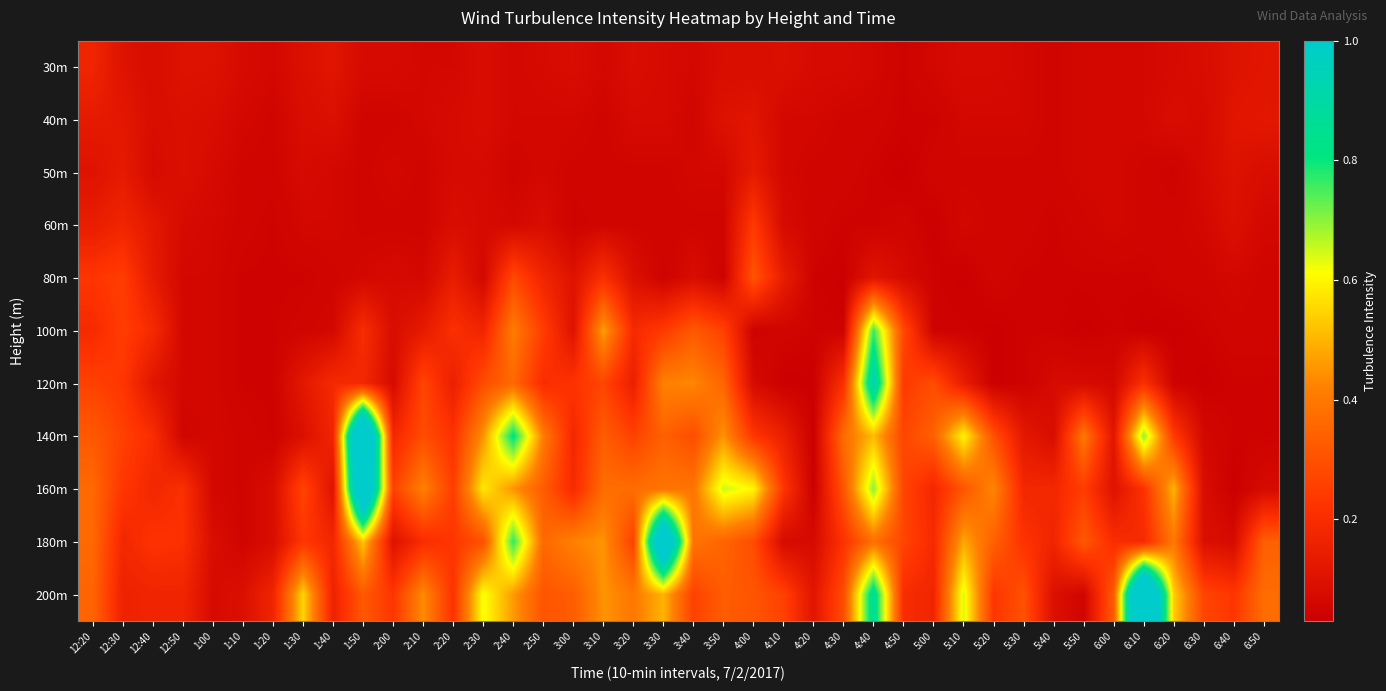

Reading left to right, transcribe all the data shown in this chart.

30m: 12:20=0.2	12:30=0.1	12:40=0.1	12:50=0.1	1:00=0.1	1:10=0.1	1:20=0.1	1:30=0.1	1:40=0.1	1:50=0.1	2:00=0.1	2:10=0.1	2:20=0.1	2:30=0.1	2:40=0.1	2:50=0.1	3:00=0.1	3:10=0.1	3:20=0.1	3:30=0.1	3:40=0.1	3:50=0.1	4:00=0.1	4:10=0.1	4:20=0.1	4:30=0.1	4:40=0.1	4:50=0.0	5:00=0.1	5:10=0.1	5:20=0.1	5:30=0.1	5:40=0.1	5:50=0.1	6:00=0.1	6:10=0.1	6:20=0.1	6:30=0.1	6:40=0.1	6:50=0.1
40m: 12:20=0.1	12:30=0.1	12:40=0.1	12:50=0.1	1:00=0.1	1:10=0.1	1:20=0.1	1:30=0.1	1:40=0.1	1:50=0.1	2:00=0.1	2:10=0.1	2:20=0.1	2:30=0.1	2:40=0.1	2:50=0.1	3:00=0.1	3:10=0.1	3:20=0.1	3:30=0.1	3:40=0.1	3:50=0.1	4:00=0.1	4:10=0.1	4:20=0.1	4:30=0.1	4:40=0.1	4:50=0.0	5:00=0.0	5:10=0.1	5:20=0.1	5:30=0.1	5:40=0.1	5:50=0.1	6:00=0.1	6:10=0.1	6:20=0.1	6:30=0.1	6:40=0.1	6:50=0.1
50m: 12:20=0.1	12:30=0.1	12:40=0.1	12:50=0.1	1:00=0.1	1:10=0.1	1:20=0.1	1:30=0.1	1:40=0.1	1:50=0.1	2:00=0.1	2:10=0.1	2:20=0.1	2:30=0.1	2:40=0.1	2:50=0.1	3:00=0.1	3:10=0.1	3:20=0.1	3:30=0.1	3:40=0.1	3:50=0.1	4:00=0.1	4:10=0.1	4:20=0.1	4:30=0.1	4:40=0.0	4:50=0.0	5:00=0.1	5:10=0.1	5:20=0.1	5:30=0.1	5:40=0.1	5:50=0.1	6:00=0.1	6:10=0.1	6:20=0.0	6:30=0.1	6:40=0.1	6:50=0.1
60m: 12:20=0.1	12:30=0.2	12:40=0.1	12:50=0.1	1:00=0.1	1:10=0.1	1:20=0.0	1:30=0.1	1:40=0.1	1:50=0.1	2:00=0.1	2:10=0.1	2:20=0.1	2:30=0.1	2:40=0.1	2:50=0.1	3:00=0.0	3:10=0.1	3:20=0.1	3:30=0.1	3:40=0.1	3:50=0.1	4:00=0.2	4:10=0.1	4:20=0.1	4:30=0.0	4:40=0.0	4:50=0.1	5:00=0.0	5:10=0.1	5:20=0.1	5:30=0.1	5:40=0.0	5:50=0.1	6:00=0.1	6:10=0.1	6:20=0.1	6:30=0.1	6:40=0.1	6:50=0.1
80m: 12:20=0.2	12:30=0.2	12:40=0.1	12:50=0.1	1:00=0.1	1:10=0.0	1:20=0.0	1:30=0.0	1:40=0.1	1:50=0.1	2:00=0.1	2:10=0.1	2:20=0.1	2:30=0.1	2:40=0.3	2:50=0.2	3:00=0.1	3:10=0.2	3:20=0.1	3:30=0.0	3:40=0.1	3:50=0.0	4:00=0.3	4:10=0.1	4:20=0.0	4:30=0.0	4:40=0.1	4:50=0.1	5:00=0.0	5:10=0.0	5:20=0.1	5:30=0.0	5:40=0.0	5:50=0.0	6:00=0.0	6:10=0.0	6:20=0.1	6:30=0.1	6:40=0.1	6:50=0.1
100m: 12:20=0.2	12:30=0.2	12:40=0.2	12:50=0.1	1:00=0.1	1:10=0.0	1:20=0.0	1:30=0.1	1:40=0.1	1:50=0.2	2:00=0.1	2:10=0.1	2:20=0.2	2:30=0.2	2:40=0.4	2:50=0.2	3:00=0.1	3:10=0.5	3:20=0.2	3:30=0.2	3:40=0.3	3:50=0.3	4:00=0.0	4:10=0.1	4:20=0.0	4:30=0.0	4:40=0.8	4:50=0.3	5:00=0.0	5:10=0.0	5:20=0.0	5:30=0.0	5:40=0.0	5:50=0.0	6:00=0.0	6:10=0.0	6:20=0.0	6:30=0.0	6:40=0.1	6:50=0.1
120m: 12:20=0.3	12:30=0.2	12:40=0.1	12:50=0.1	1:00=0.1	1:10=0.0	1:20=0.0	1:30=0.1	1:40=0.2	1:50=0.2	2:00=0.1	2:10=0.3	2:20=0.1	2:30=0.3	2:40=0.4	2:50=0.2	3:00=0.2	3:10=0.3	3:20=0.1	3:30=0.4	3:40=0.4	3:50=0.3	4:00=0.1	4:10=0.0	4:20=0.0	4:30=0.2	4:40=0.9	4:50=0.2	5:00=0.3	5:10=0.1	5:20=0.0	5:30=0.0	5:40=0.1	5:50=0.1	6:00=0.1	6:10=0.2	6:20=0.0	6:30=0.0	6:40=0.0	6:50=0.0
140m: 12:20=0.3	12:30=0.3	12:40=0.2	12:50=0.1	1:00=0.1	1:10=0.1	1:20=0.0	1:30=0.1	1:40=0.2	1:50=1.5	2:00=0.2	2:10=0.3	2:20=0.2	2:30=0.5	2:40=0.8	2:50=0.4	3:00=0.2	3:10=0.3	3:20=0.3	3:30=0.3	3:40=0.3	3:50=0.5	4:00=0.2	4:10=0.1	4:20=0.0	4:30=0.4	4:40=0.5	4:50=0.3	5:00=0.3	5:10=0.6	5:20=0.3	5:30=0.1	5:40=0.1	5:50=0.4	6:00=0.1	6:10=0.7	6:20=0.2	6:30=0.1	6:40=0.0	6:50=0.0
160m: 12:20=0.4	12:30=0.2	12:40=0.2	12:50=0.2	1:00=0.1	1:10=0.1	1:20=0.1	1:30=0.3	1:40=0.1	1:50=1.4	2:00=0.3	2:10=0.4	2:20=0.2	2:30=0.6	2:40=0.5	2:50=0.3	3:00=0.2	3:10=0.4	3:20=0.4	3:30=0.4	3:40=0.4	3:50=0.7	4:00=0.6	4:10=0.2	4:20=0.0	4:30=0.3	4:40=0.7	4:50=0.3	5:00=0.2	5:10=0.3	5:20=0.4	5:30=0.2	5:40=0.2	5:50=0.2	6:00=0.1	6:10=0.2	6:20=0.5	6:30=0.1	6:40=0.0	6:50=0.1
180m: 12:20=0.4	12:30=0.2	12:40=0.2	12:50=0.2	1:00=0.1	1:10=0.1	1:20=0.1	1:30=0.2	1:40=0.2	1:50=0.5	2:00=0.1	2:10=0.2	2:20=0.2	2:30=0.3	2:40=0.8	2:50=0.4	3:00=0.4	3:10=0.5	3:20=0.3	3:30=1.3	3:40=0.4	3:50=0.3	4:00=0.3	4:10=0.1	4:20=0.1	4:30=0.2	4:40=0.4	4:50=0.3	5:00=0.2	5:10=0.5	5:20=0.3	5:30=0.2	5:40=0.2	5:50=0.3	6:00=0.2	6:10=0.2	6:20=0.4	6:30=0.1	6:40=0.1	6:50=0.3
200m: 12:20=0.3	12:30=0.2	12:40=0.2	12:50=0.2	1:00=0.1	1:10=0.1	1:20=0.2	1:30=0.6	1:40=0.2	1:50=0.3	2:00=0.2	2:10=0.4	2:20=0.2	2:30=0.6	2:40=0.5	2:50=0.3	3:00=0.3	3:10=0.5	3:20=0.4	3:30=0.5	3:40=0.3	3:50=0.3	4:00=0.3	4:10=0.3	4:20=0.1	4:30=0.3	4:40=0.9	4:50=0.2	5:00=0.2	5:10=0.6	5:20=0.2	5:30=0.3	5:40=0.1	5:50=0.1	6:00=0.3	6:10=1.5	6:20=0.5	6:30=0.3	6:40=0.2	6:50=0.4